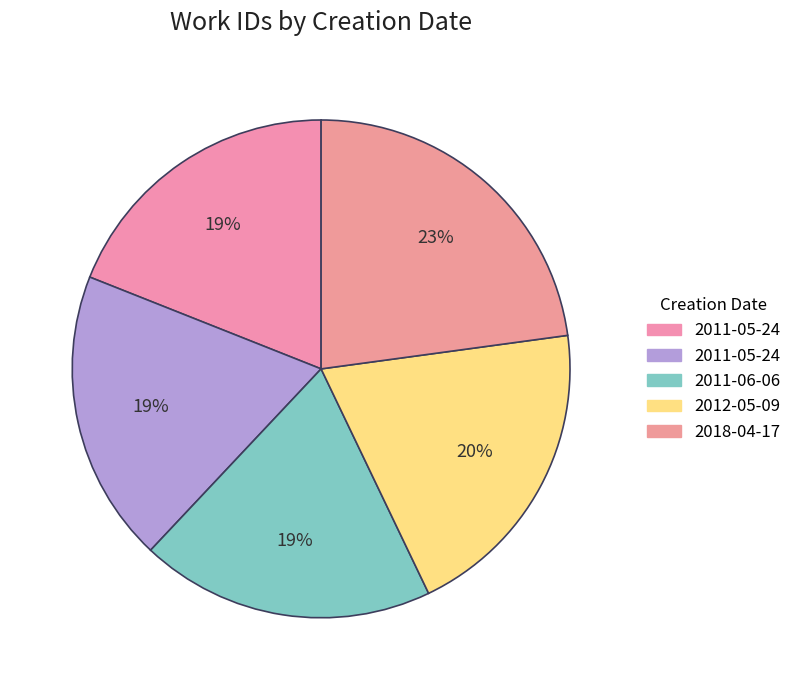

How many slices are in this pie chart?

5